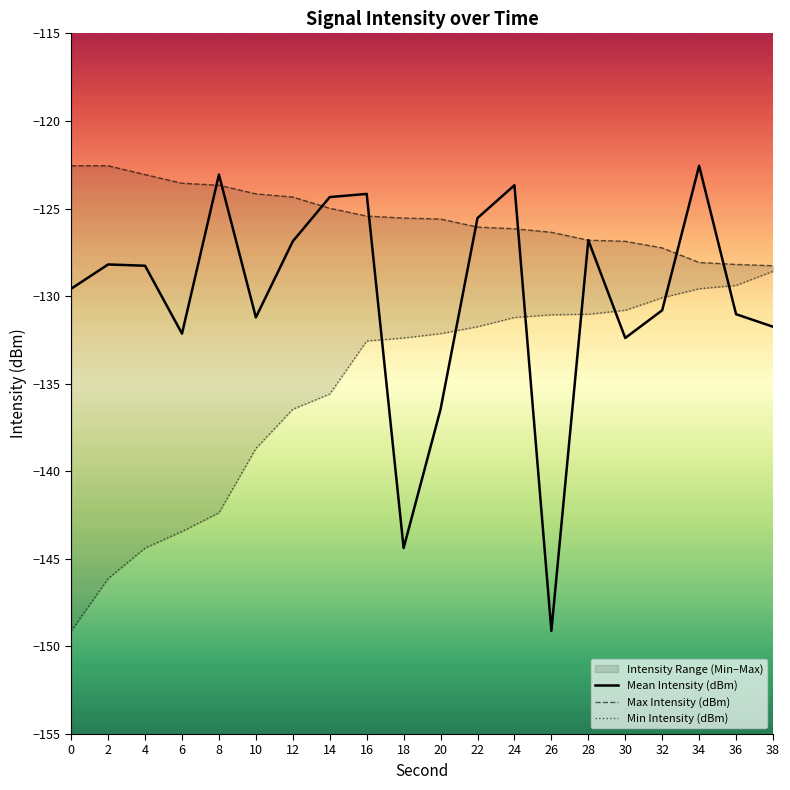

What is the value of the Max Intensity (dBm) point at the 12th from the left?

-126.1